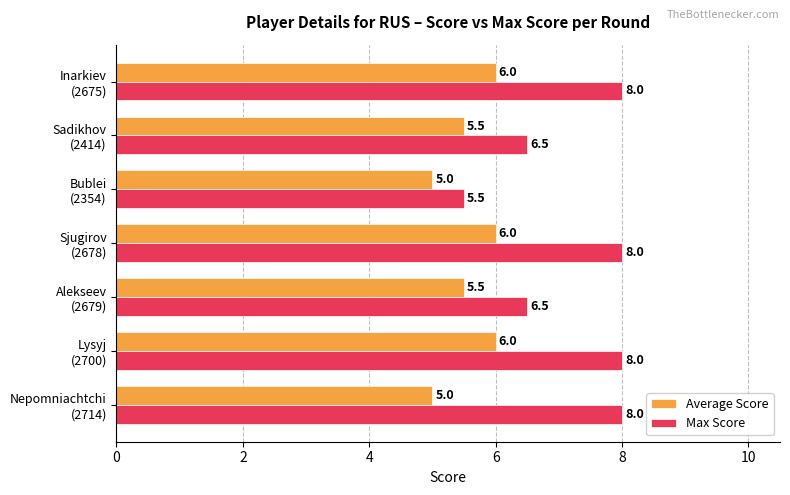

At how many categories does at least one series exceed 6?

6